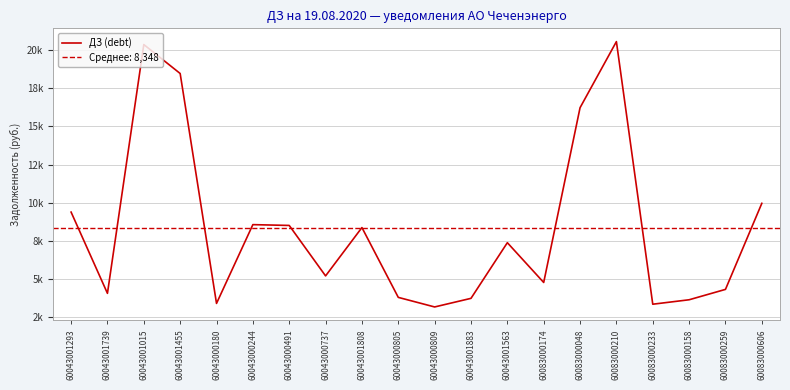

Which has a higher value, 60083000048 or 60043000737?

60083000048